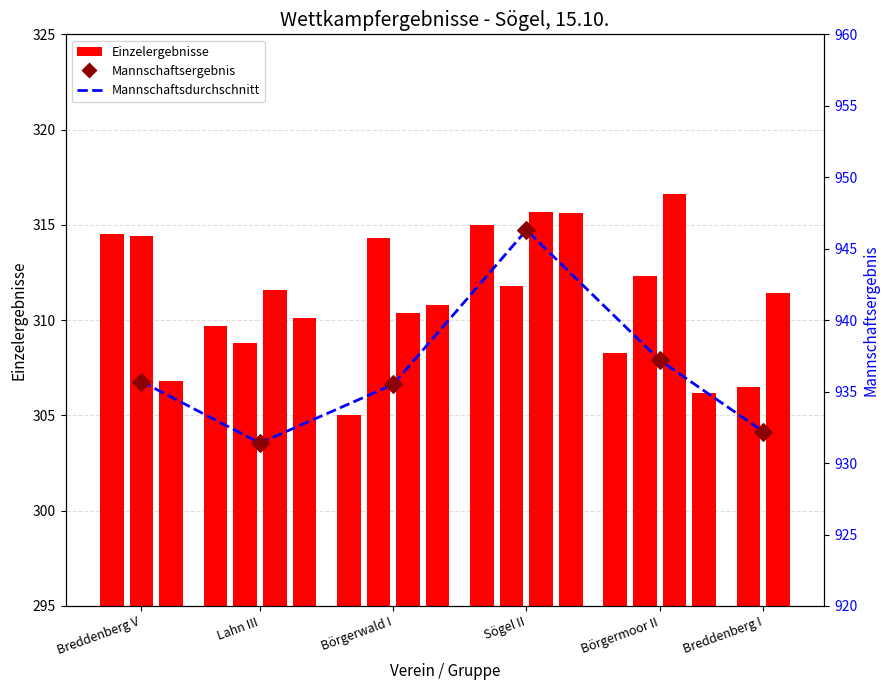

Which has a higher value, Breddenberg V or Börgermoor II?

Börgermoor II